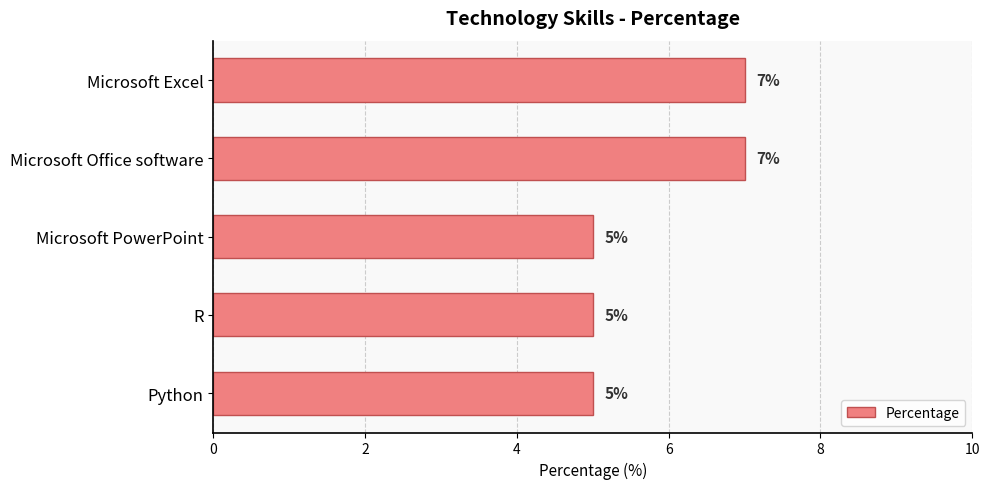

Reading top to bottom, transcribe all the data shown in this chart.

7	7	5	5	5